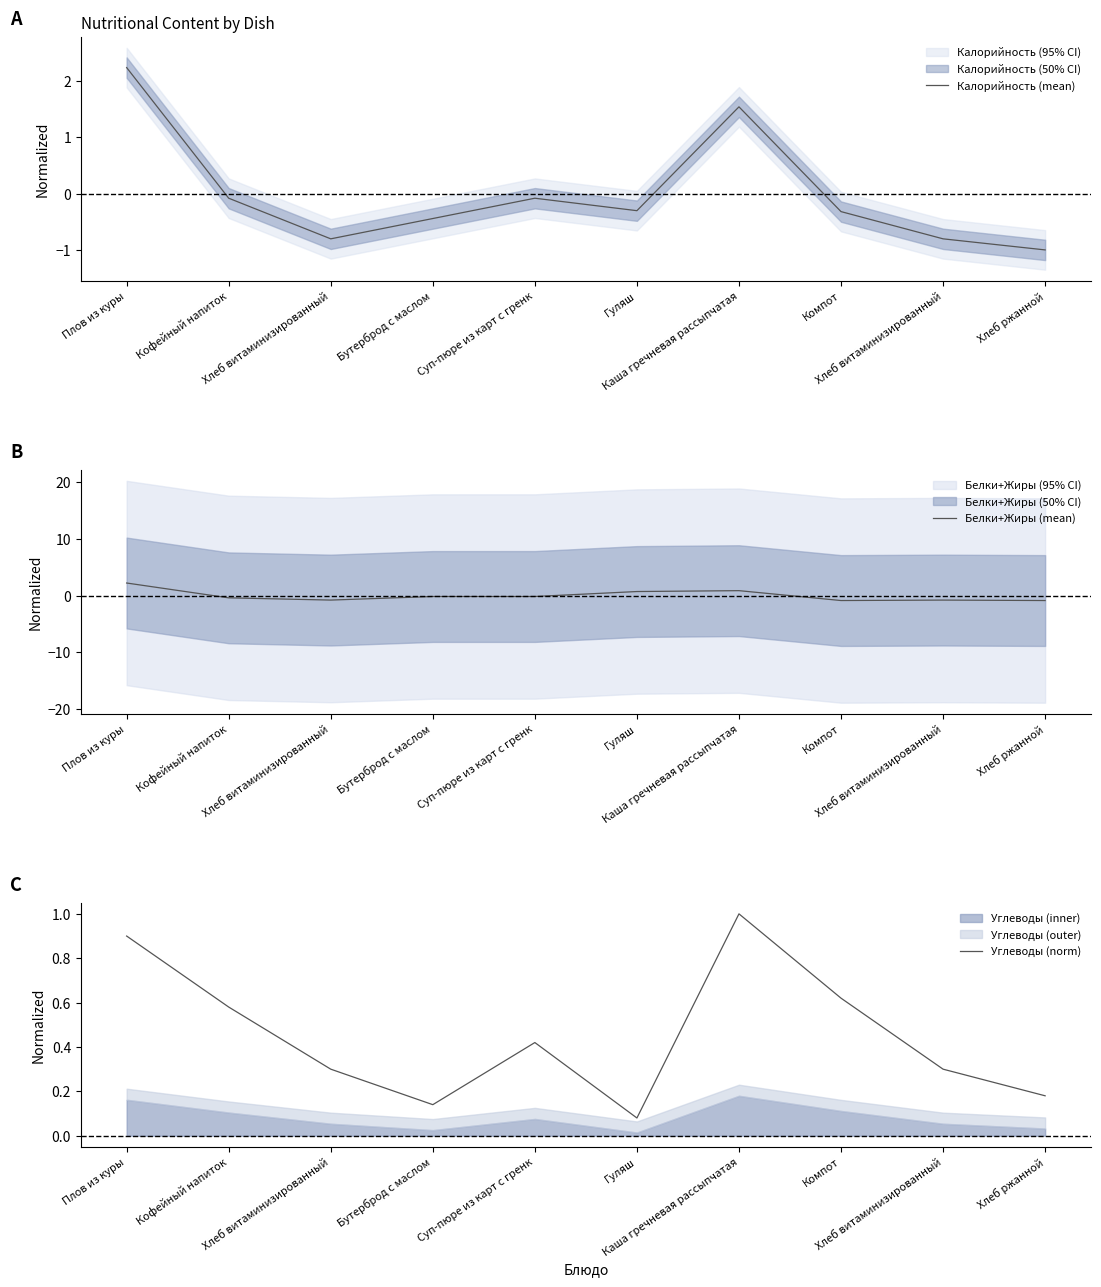

Does the chart have visible grid lines?

No